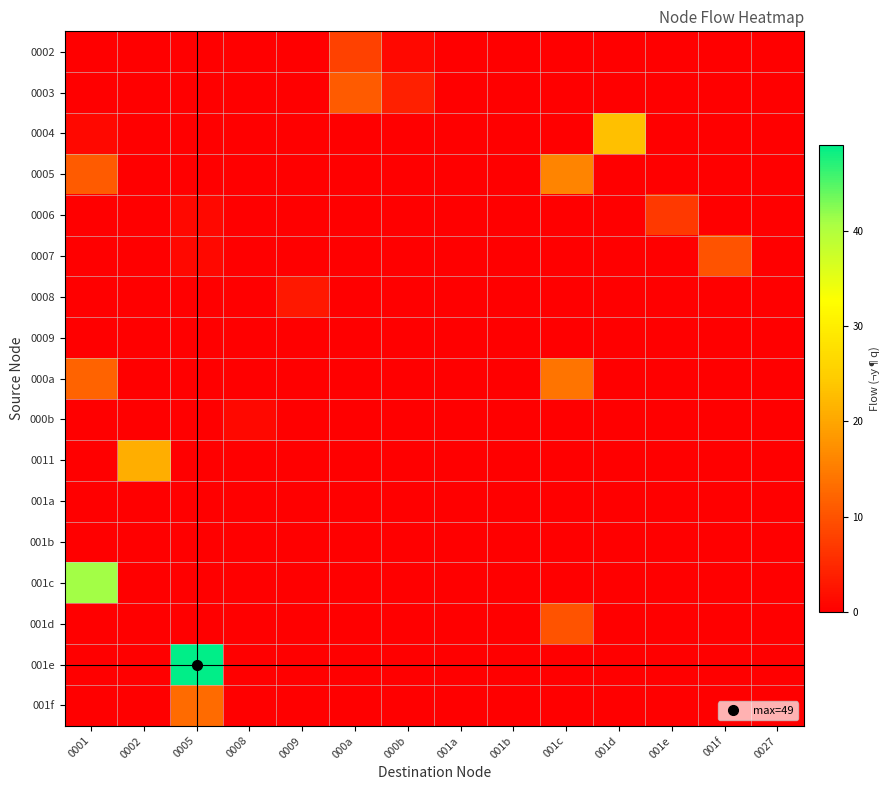

What is the total value across all series at 001f?

10